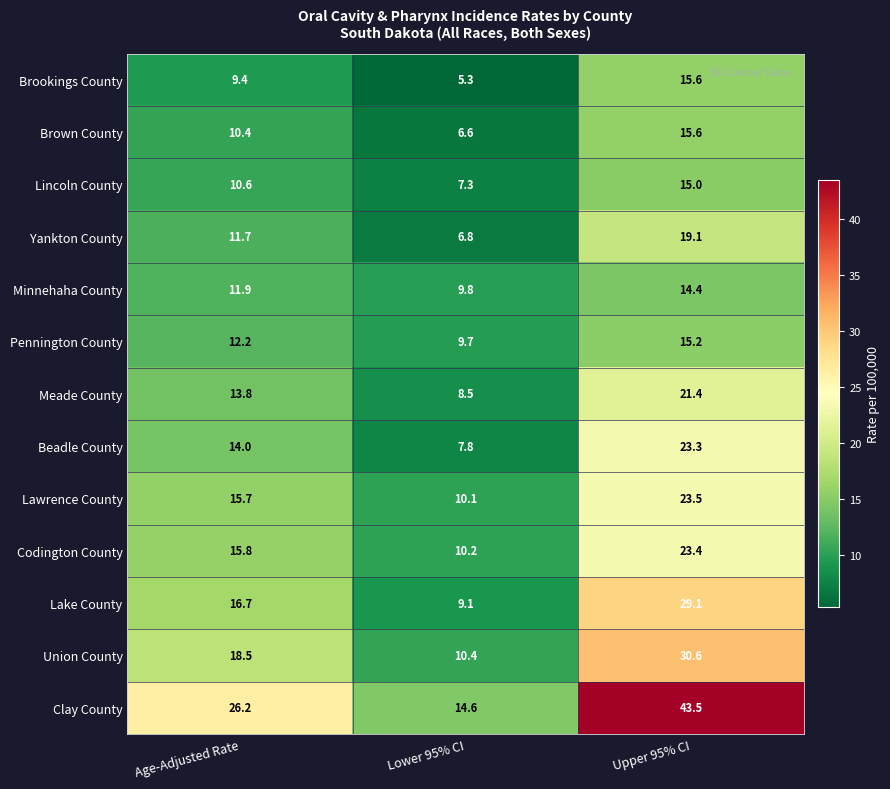

Which label corresponds to the largest value in the chart?

Upper 95% CI